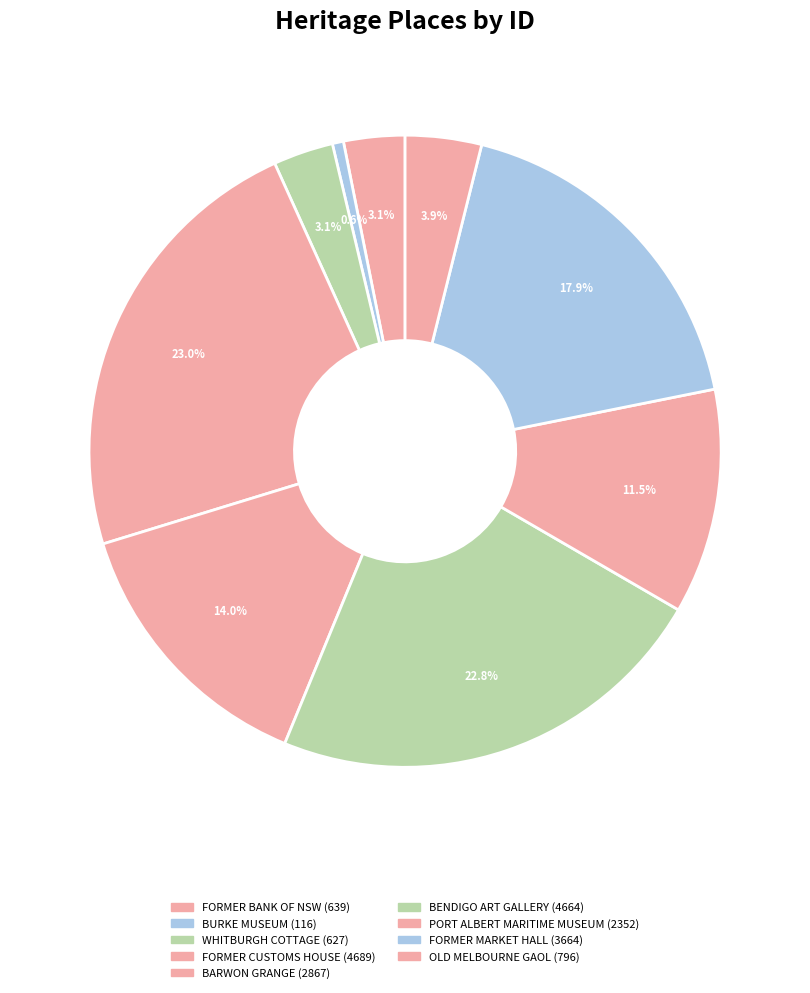

Count the number of slices in the pie.

9